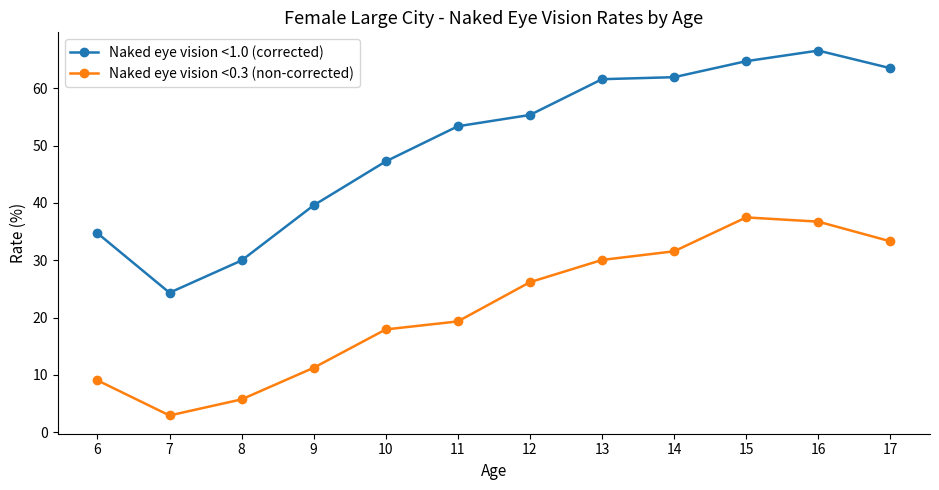

At which label does Naked eye vision <1.0 (corrected) first exceed 55?

12